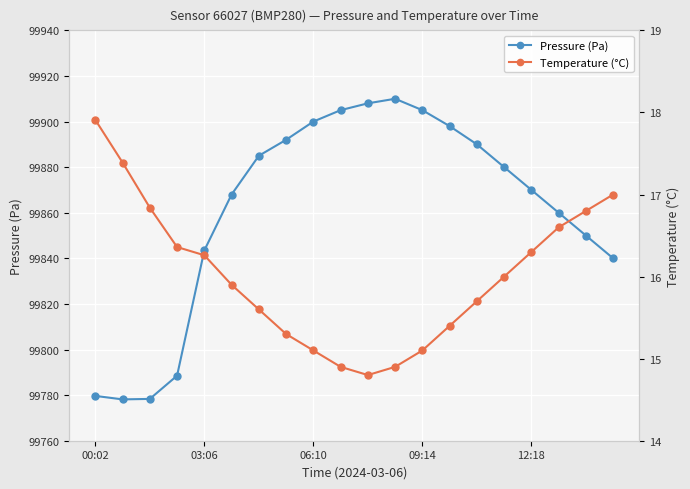

True or false: Pressure (Pa) has a value of 41867.7 at 06:10.

False